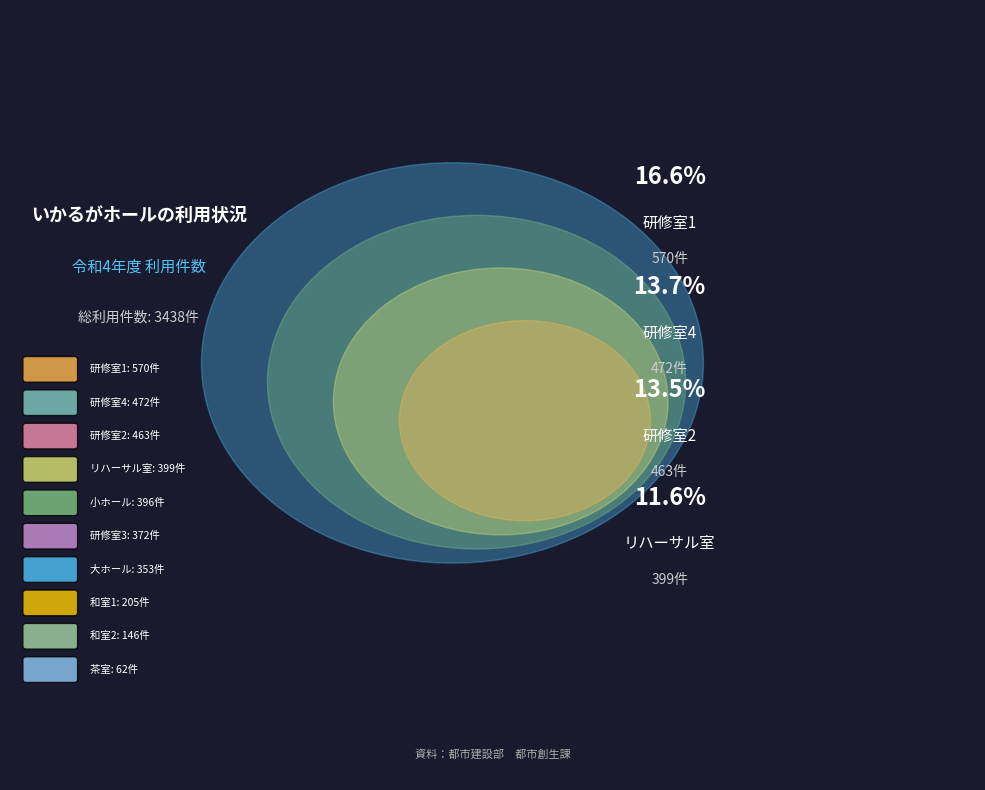

Count the number of slices in the pie.

10